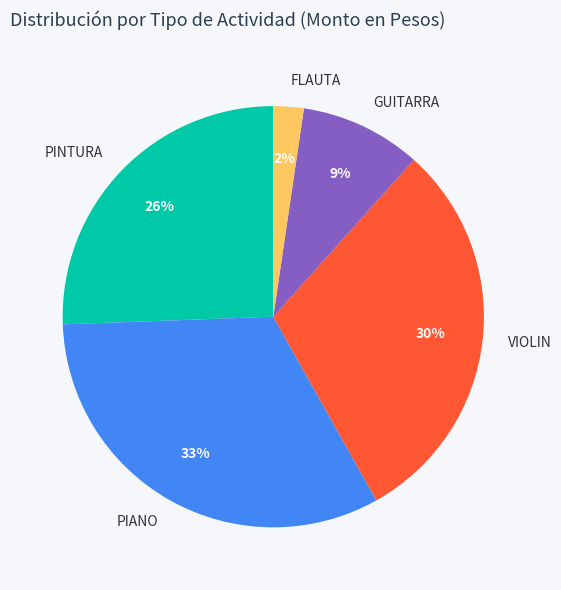

How many slices are in this pie chart?

5